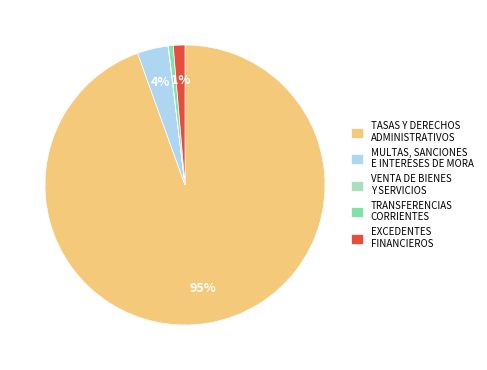

Between MULTAS, SANCIONES E INTERESES DE MORA and EXCEDENTES FINANCIEROS, which is larger?

MULTAS, SANCIONES E INTERESES DE MORA